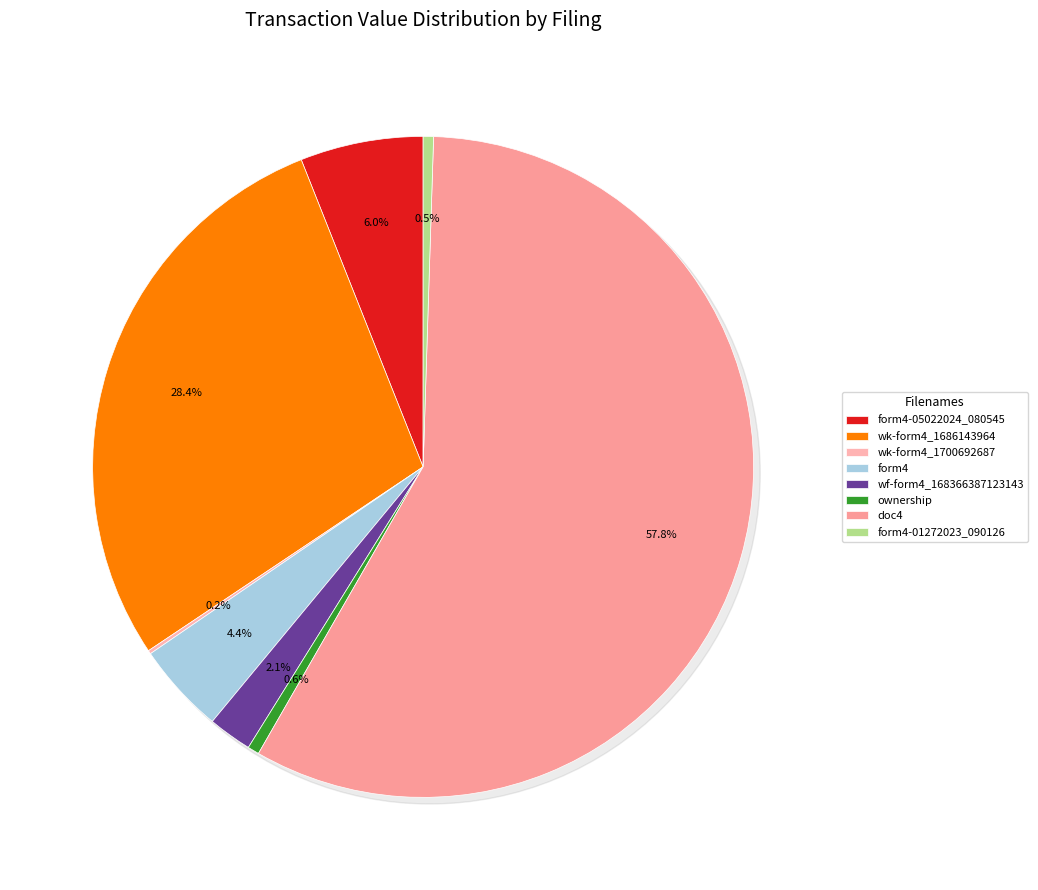

To the nearest percent, what is the difference between the largest and smallest slice percentages?

58%